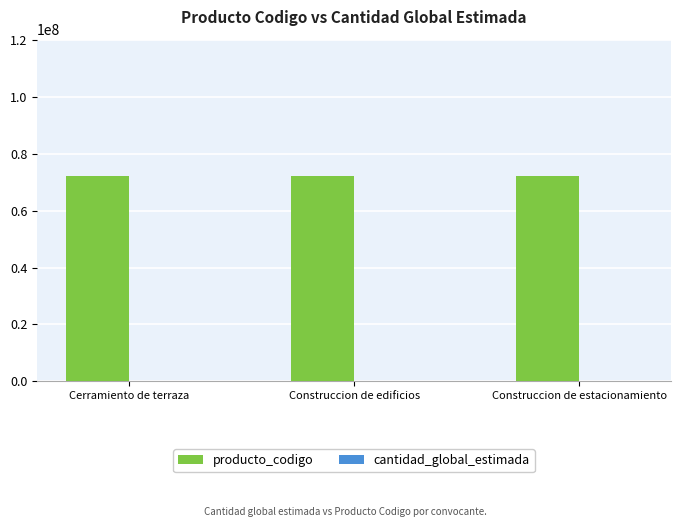

What is the sum of all producto_codigo values?

216394803